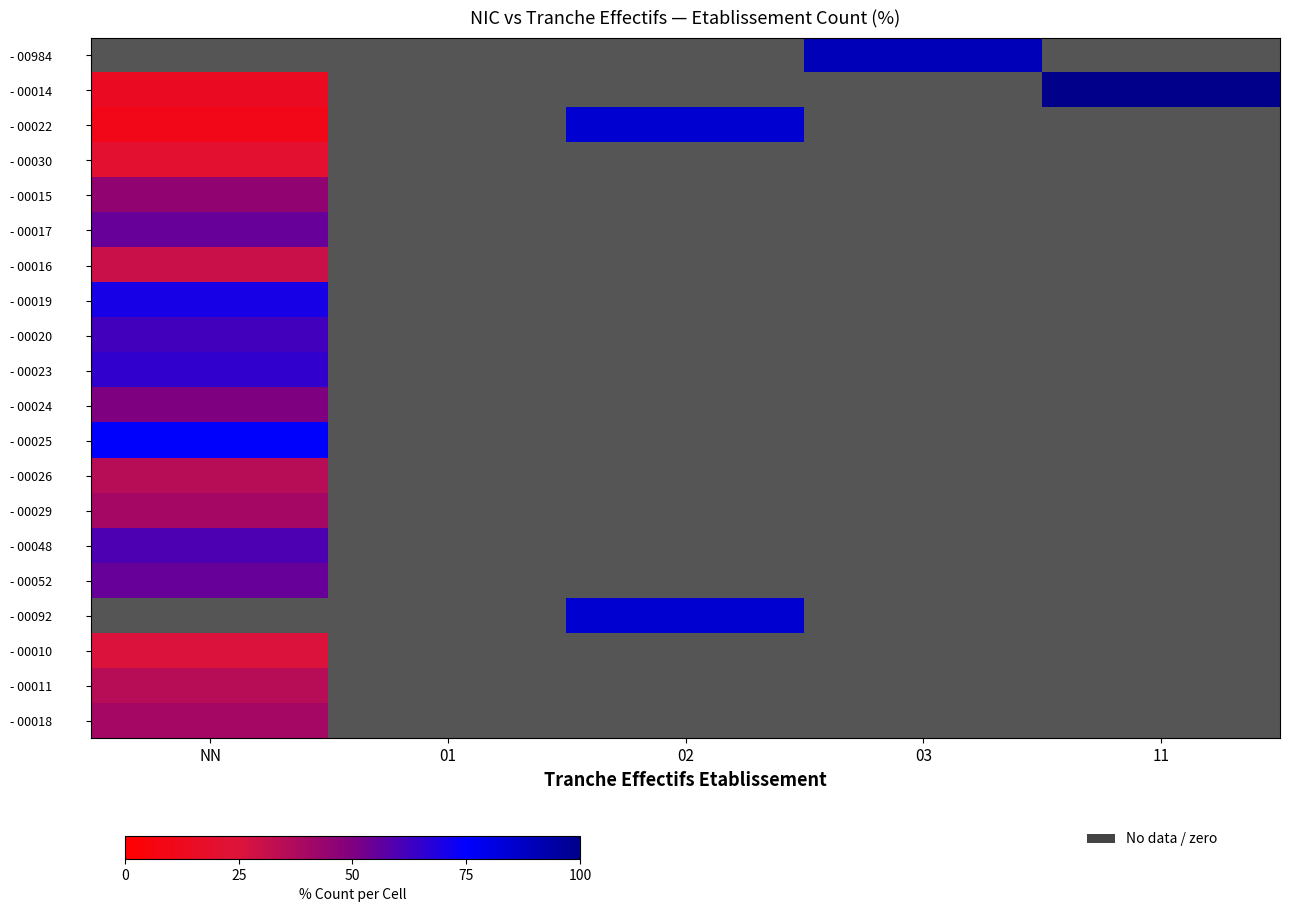

Which label corresponds to the largest value in the chart?

11